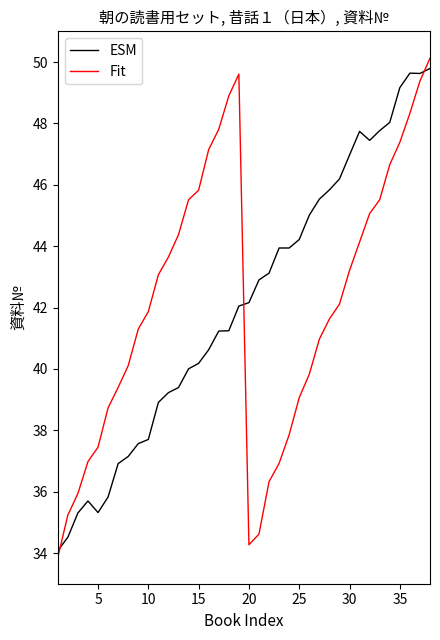

At how many categories does at least one series exceed 49?

5